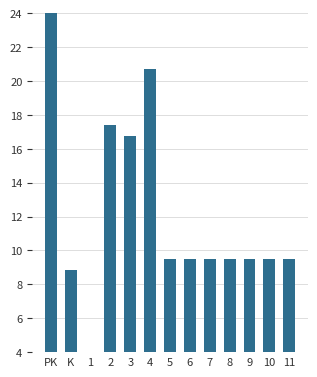

What position from the right is 3?

9